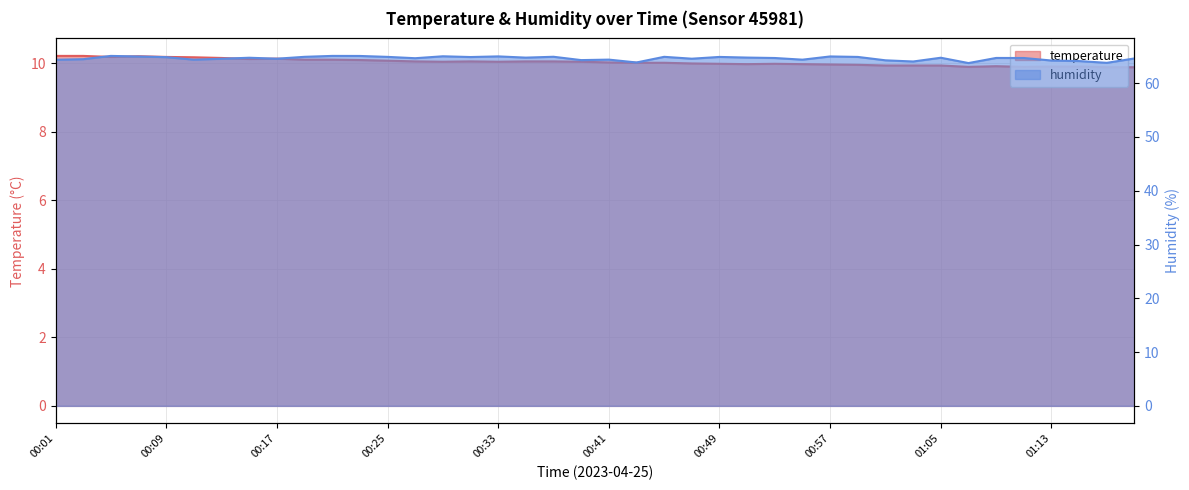

What is the label of the 12th point from the right?

00:57